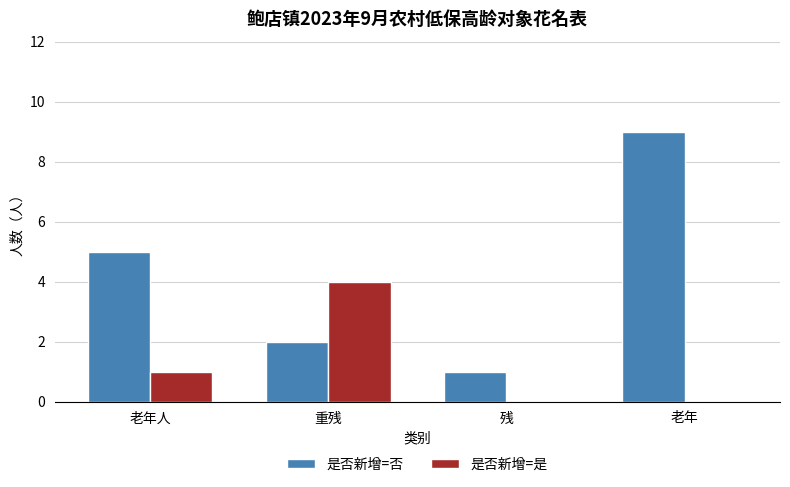

The value of 是否新增=否 at 老年人 is 5. True or false?

True